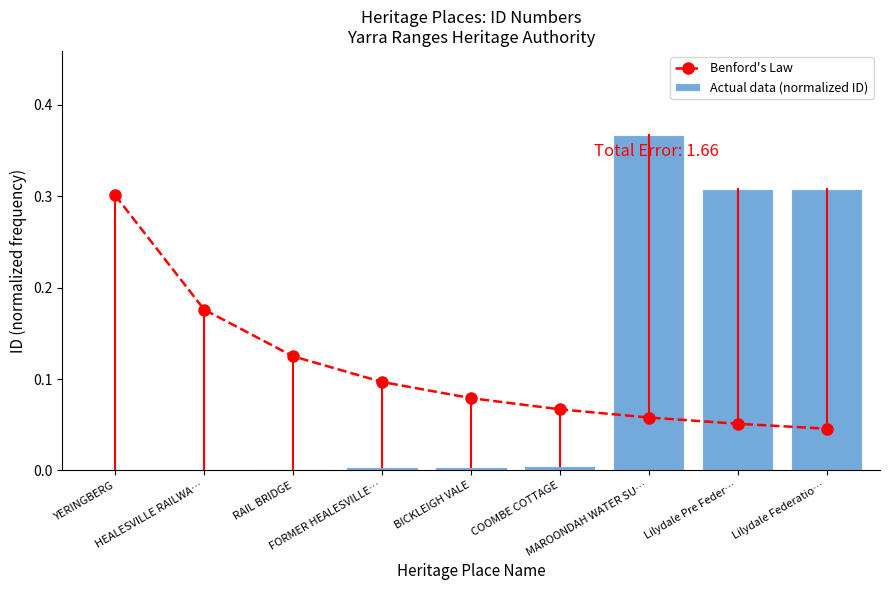

Reading right to left, what are all the values shown in this chart?

Benford's Law: Lilydale Federatio…=0.0	Lilydale Pre Feder…=0.1	MAROONDAH WATER SU…=0.1	COOMBE COTTAGE=0.1	BICKLEIGH VALE=0.1	FORMER HEALESVILLE…=0.1	RAIL BRIDGE=0.1	HEALESVILLE RAILWA…=0.2	YERINGBERG=0.3
Actual data (normalized ID): Lilydale Federatio…=0.3	Lilydale Pre Feder…=0.3	MAROONDAH WATER SU…=0.4	COOMBE COTTAGE=0.0	BICKLEIGH VALE=0.0	FORMER HEALESVILLE…=0.0	RAIL BRIDGE=0.0	HEALESVILLE RAILWA…=0.0	YERINGBERG=0.0